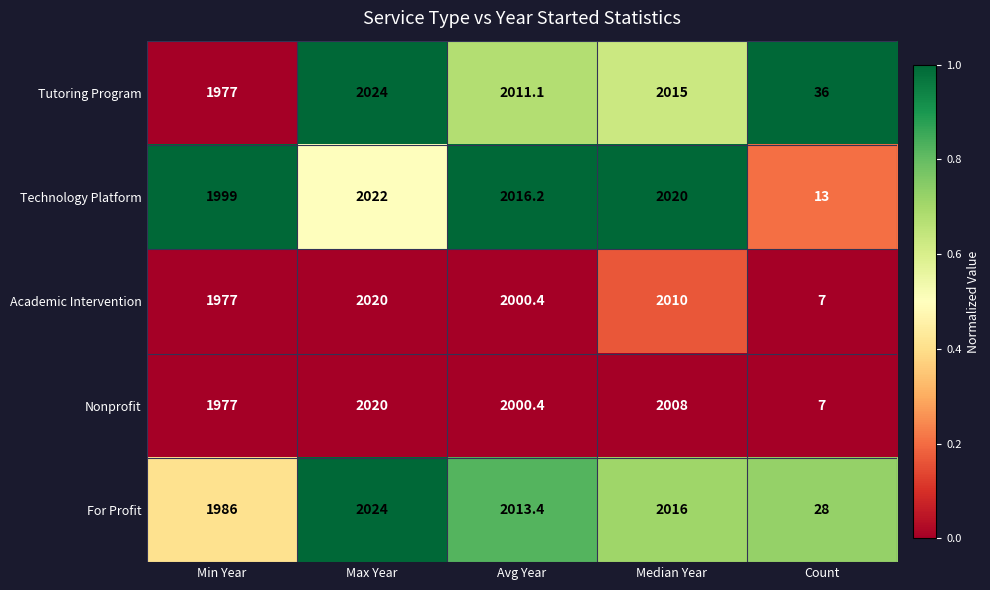

Which category has the lowest value in the Technology Platform series?

Count